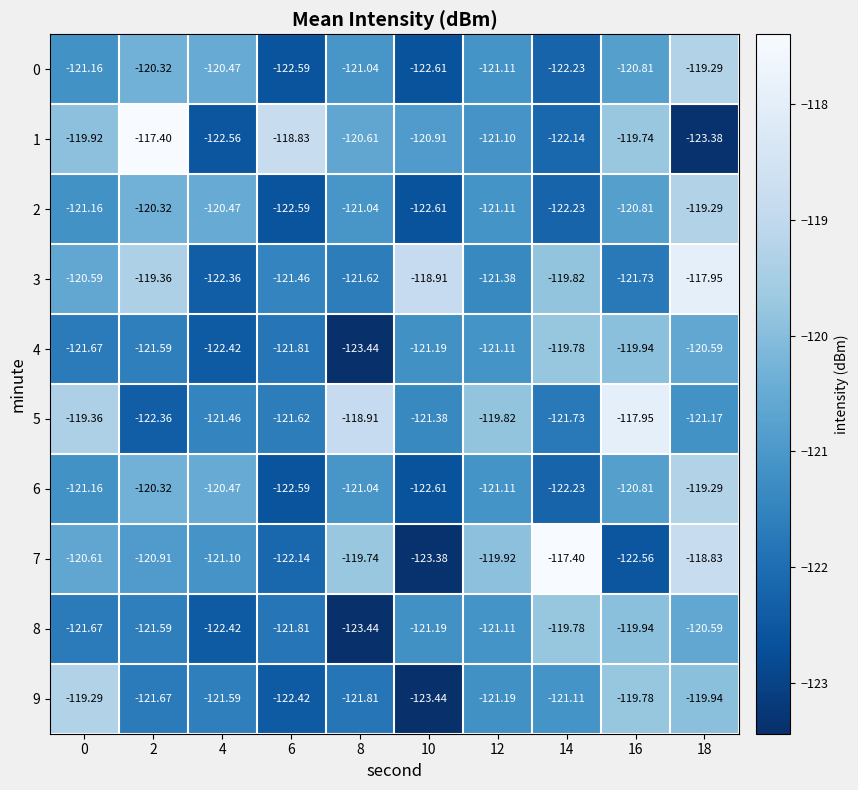

What is the difference between the highest and lowest values at 6?

3.8